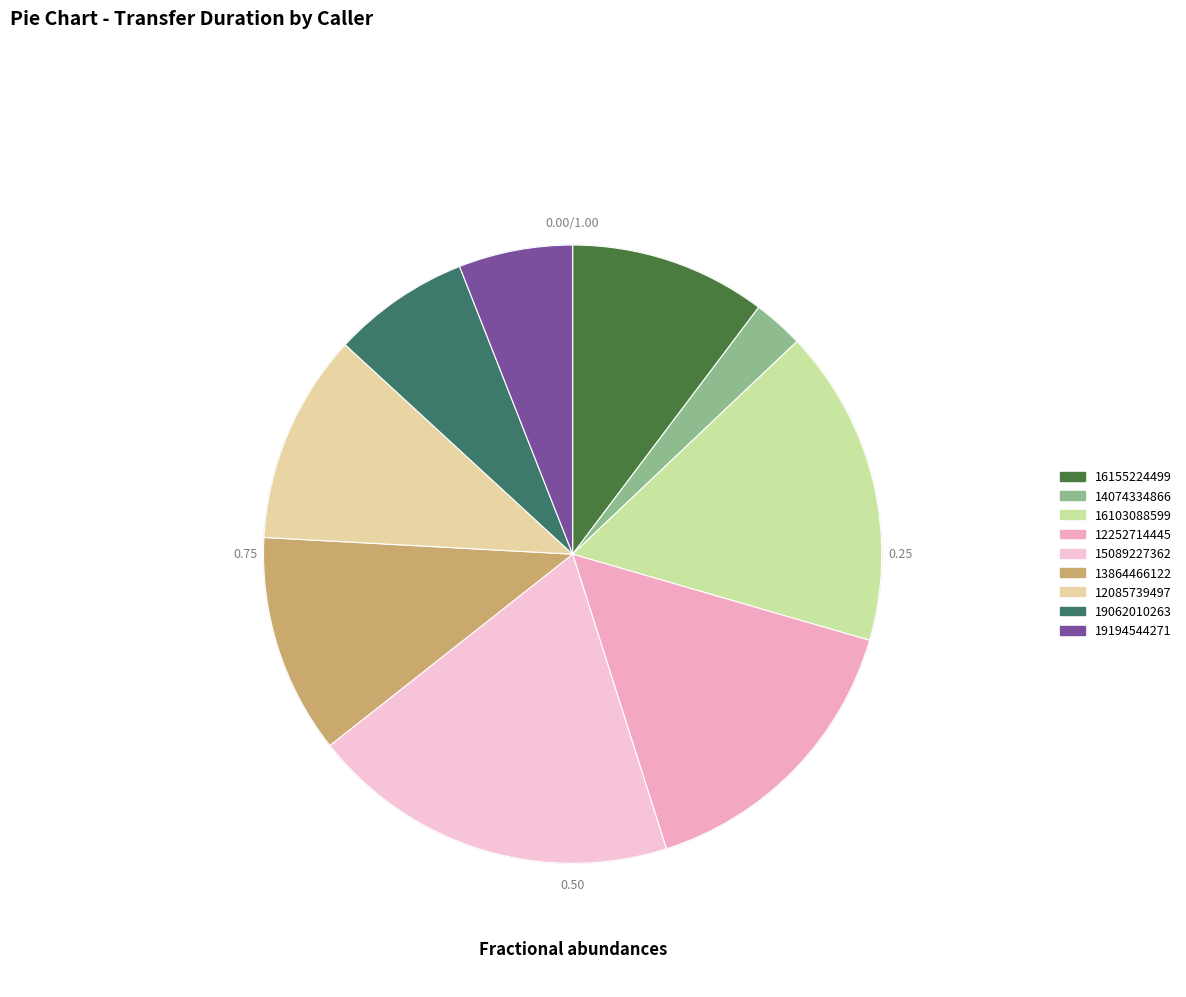

Count the number of slices in the pie.

9